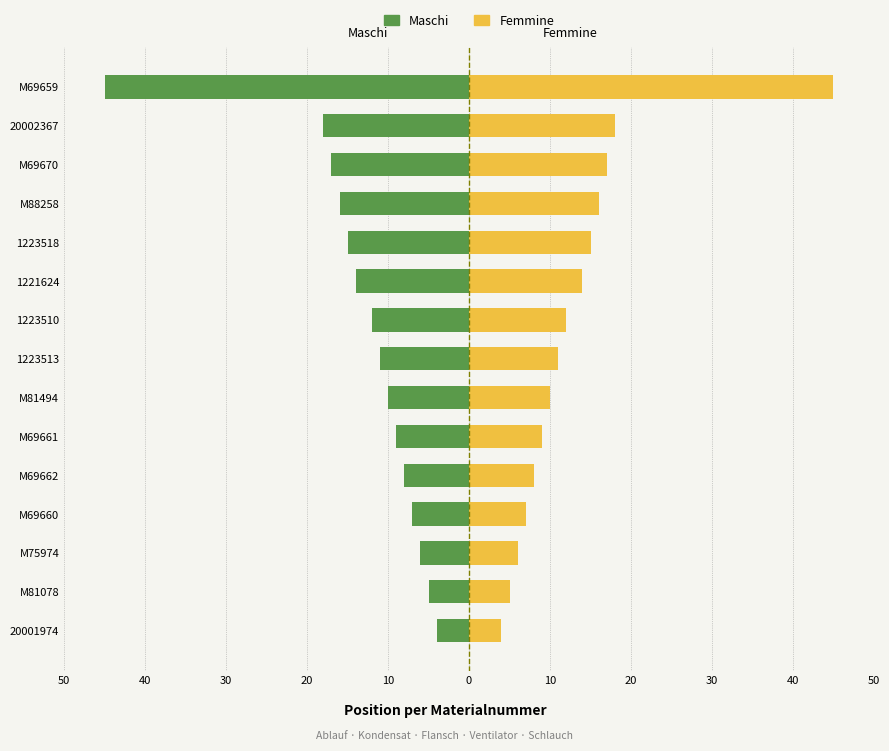

Rank the series by their maximum value, from lowest to highest.

Maschi, Femmine